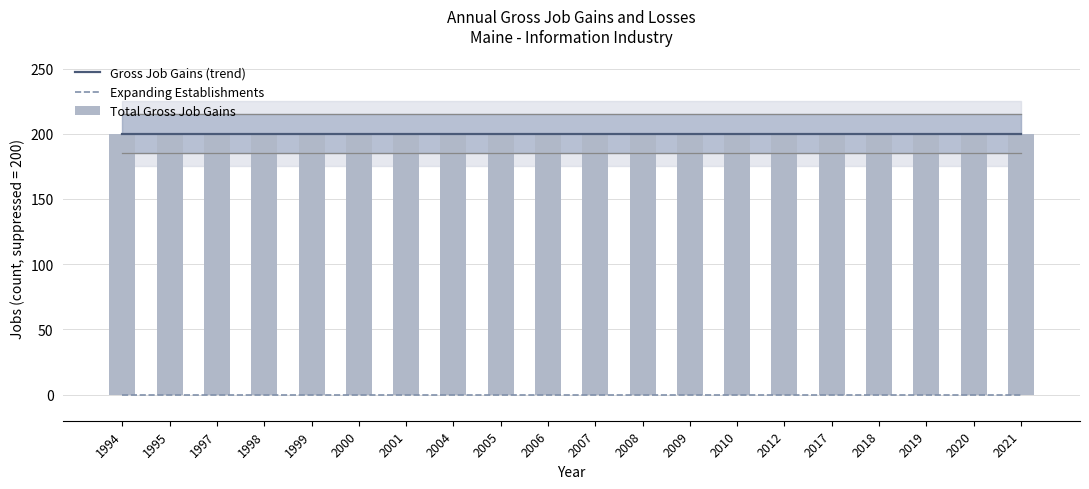

Rank the series by their maximum value, from lowest to highest.

Expanding Establishments, Gross Job Gains (trend), Total Gross Job Gains